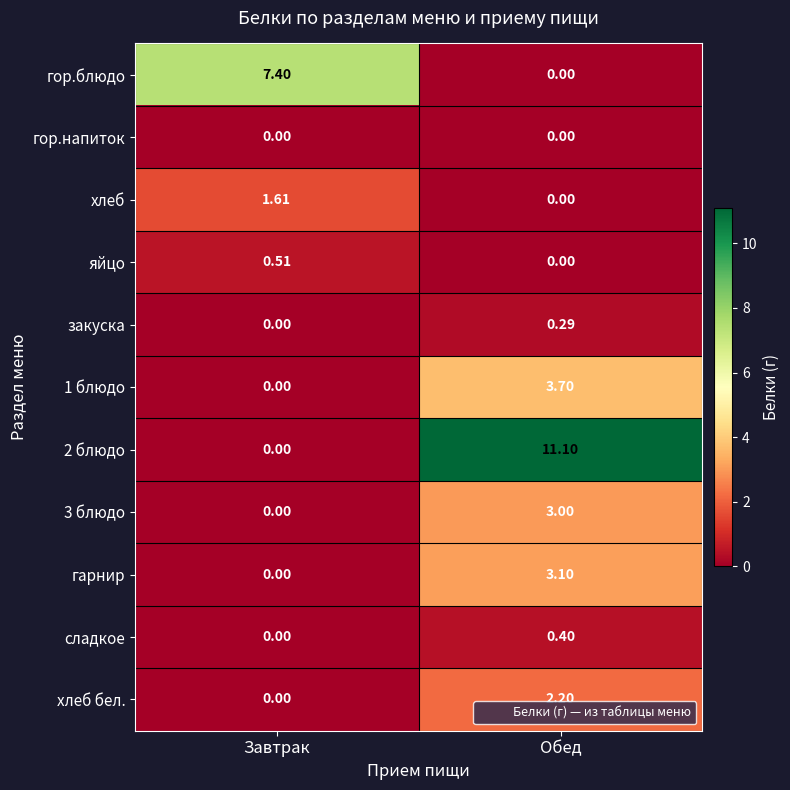

Between Завтрак and Обед, which series saw the biggest shift?

2 блюдо